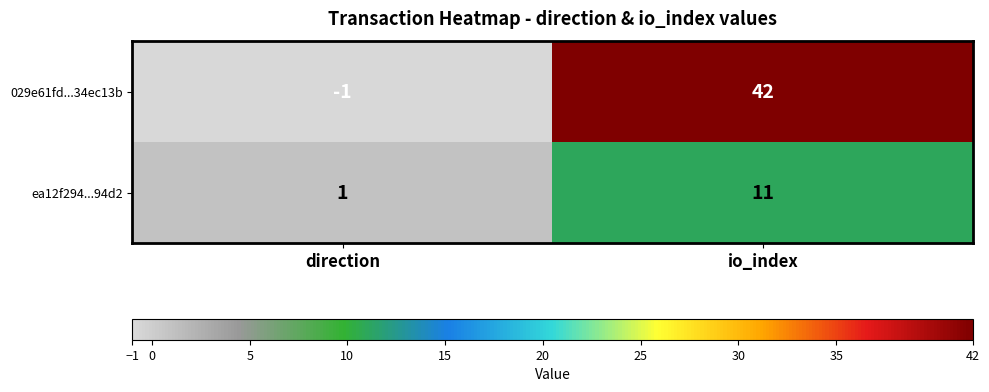

Which series changed the most between direction and io_index?

029e61fd...34ec13b